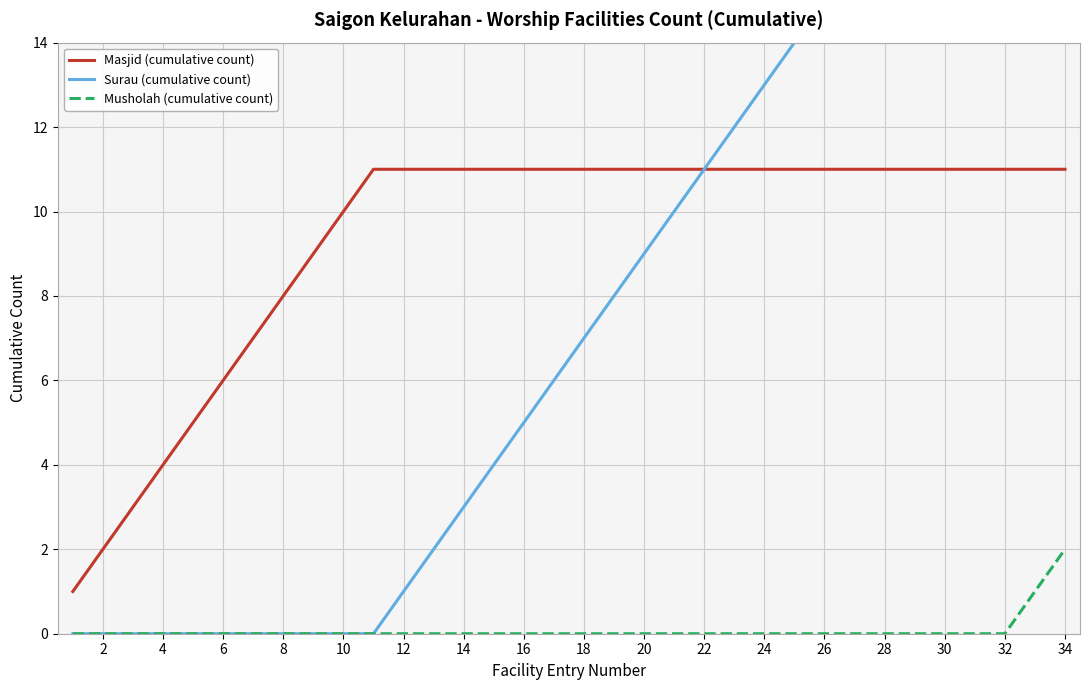

Is it true that Musholah (cumulative count) equals -1 at 6?

False